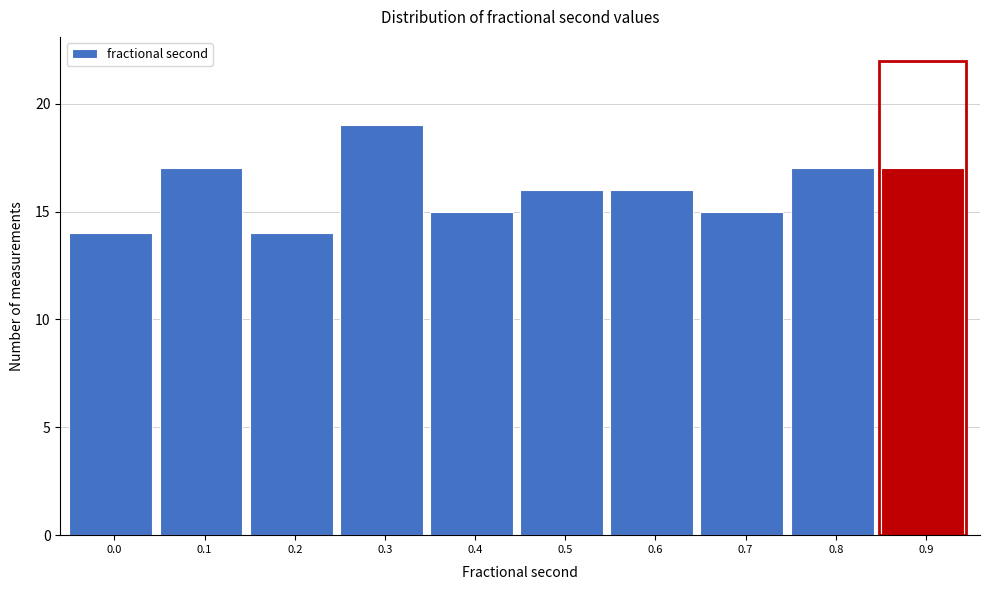

Reading left to right, transcribe all the data shown in this chart.

14	17	14	19	15	16	16	15	17	17